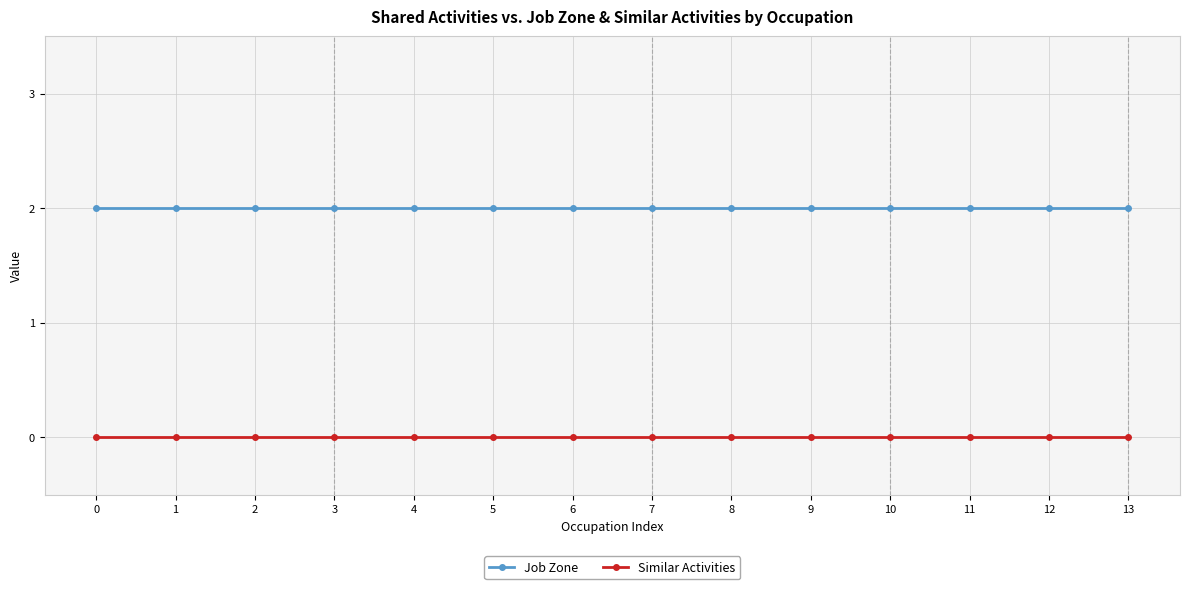

Rank the series by their maximum value, from lowest to highest.

Similar Activities, Job Zone